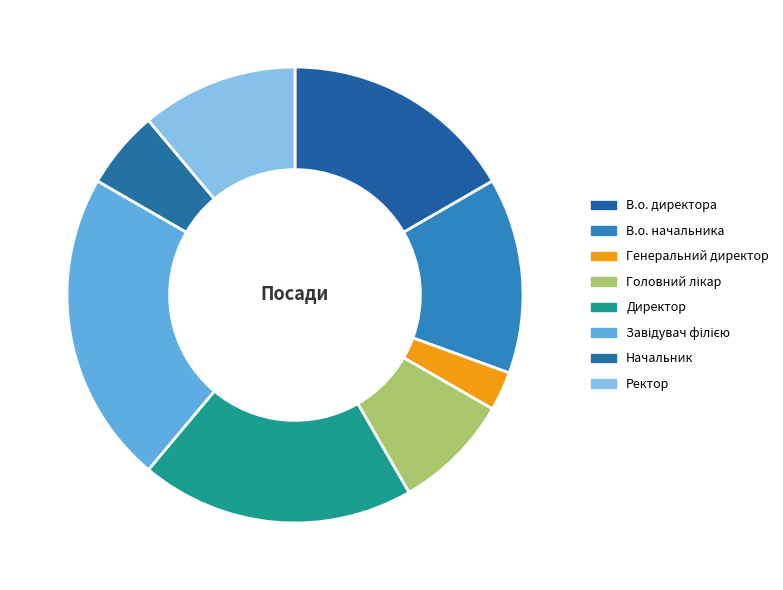

To the nearest percent, what is the difference between the Генеральний директор and Завідувач філією slice percentages?

19%